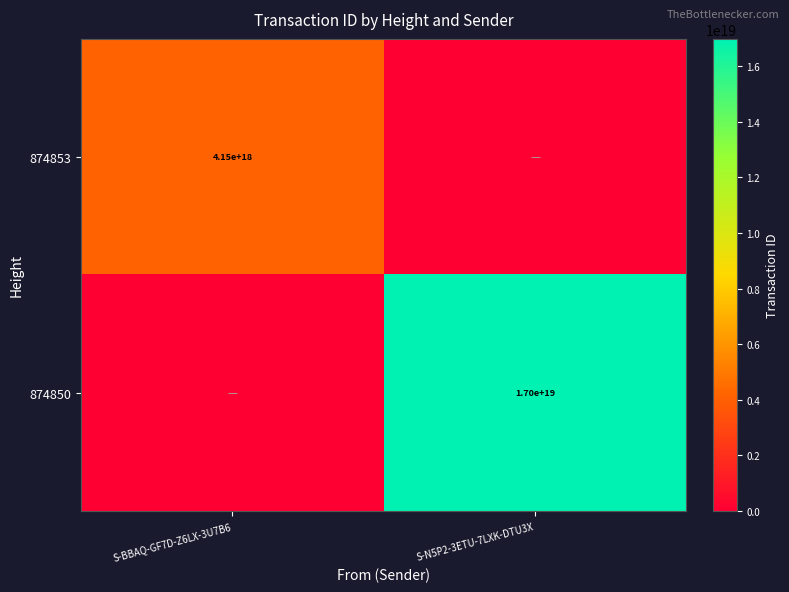

The value of 874853 at S-BBAQ-GF7D-Z6LX-3U7B6 is 2045447254033347584. True or false?

False